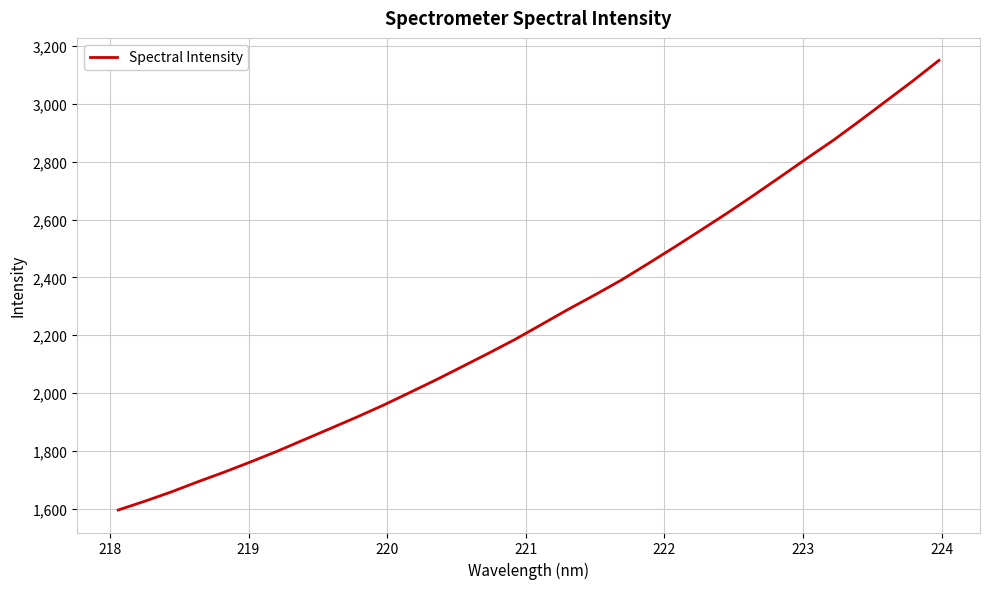

What is the smallest value displayed?

1595.6